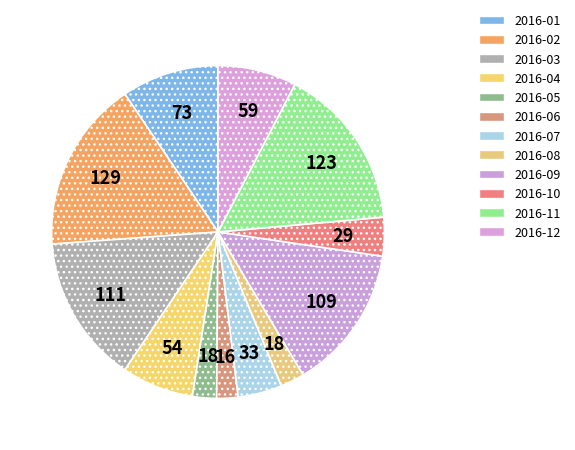

What is the ratio of the value at 2016-03 to the value at 2016-05?

6.2